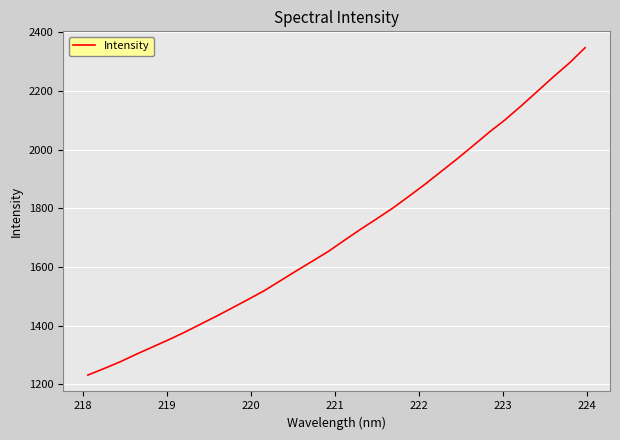

What is the smallest value displayed?

1231.9